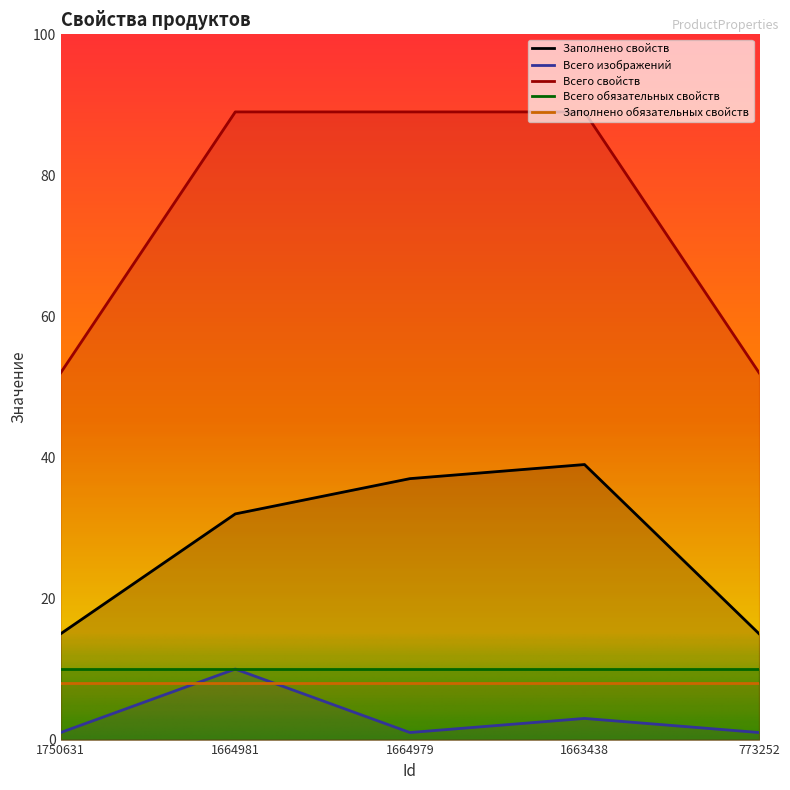

How many lines are shown in the chart?

5